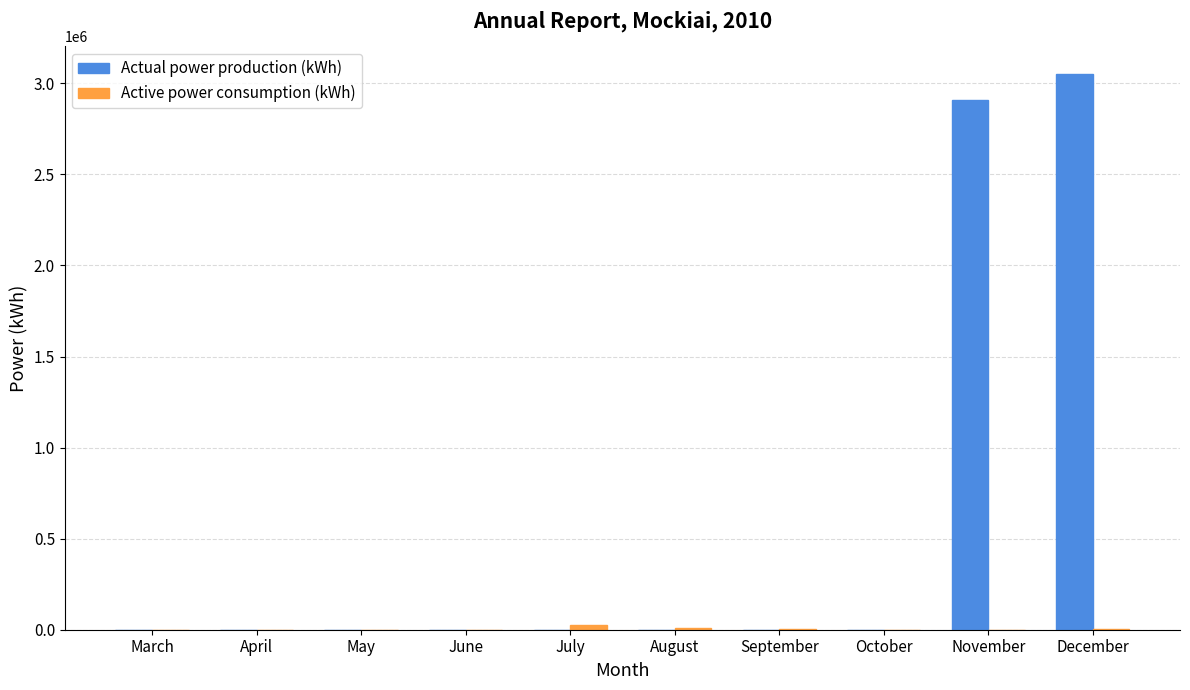

At which category does the chart reach its peak across all series?

December